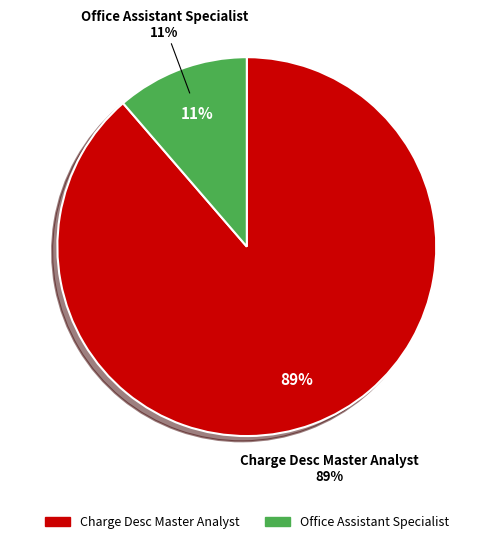

To the nearest percent, what is the combined percentage of Office Assistant Specialist and Charge Desc Master Analyst?

100%